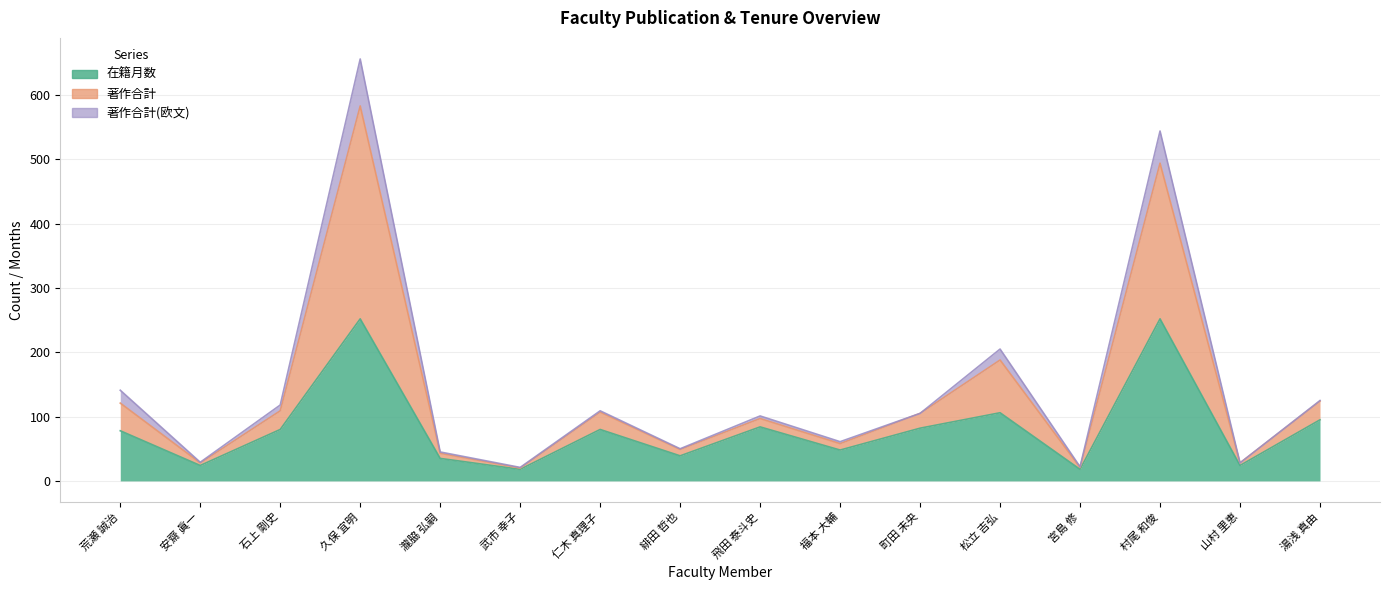

True or false: 著作合計 has a value of 352 at 松立 吉弘.

False